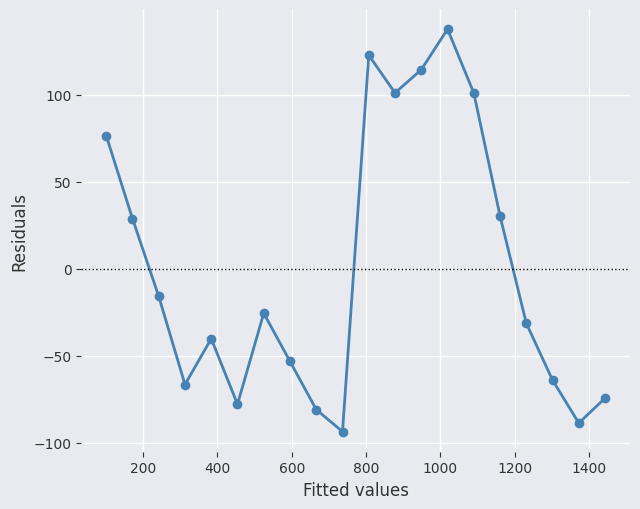

What is the difference between the maximum and second lowest values?

226.4